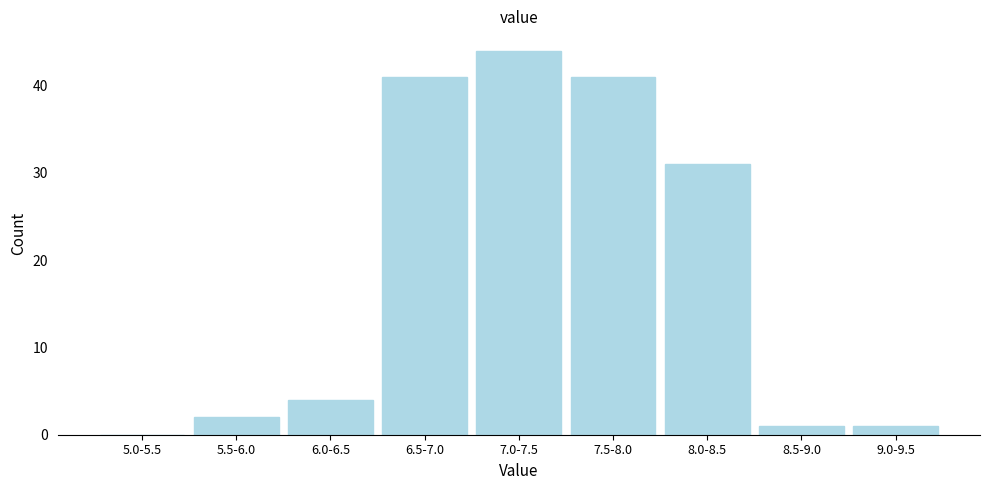

Reading left to right, extract all data points from this chart.

5.0-5.5=0	5.5-6.0=2	6.0-6.5=4	6.5-7.0=41	7.0-7.5=44	7.5-8.0=41	8.0-8.5=31	8.5-9.0=1	9.0-9.5=1